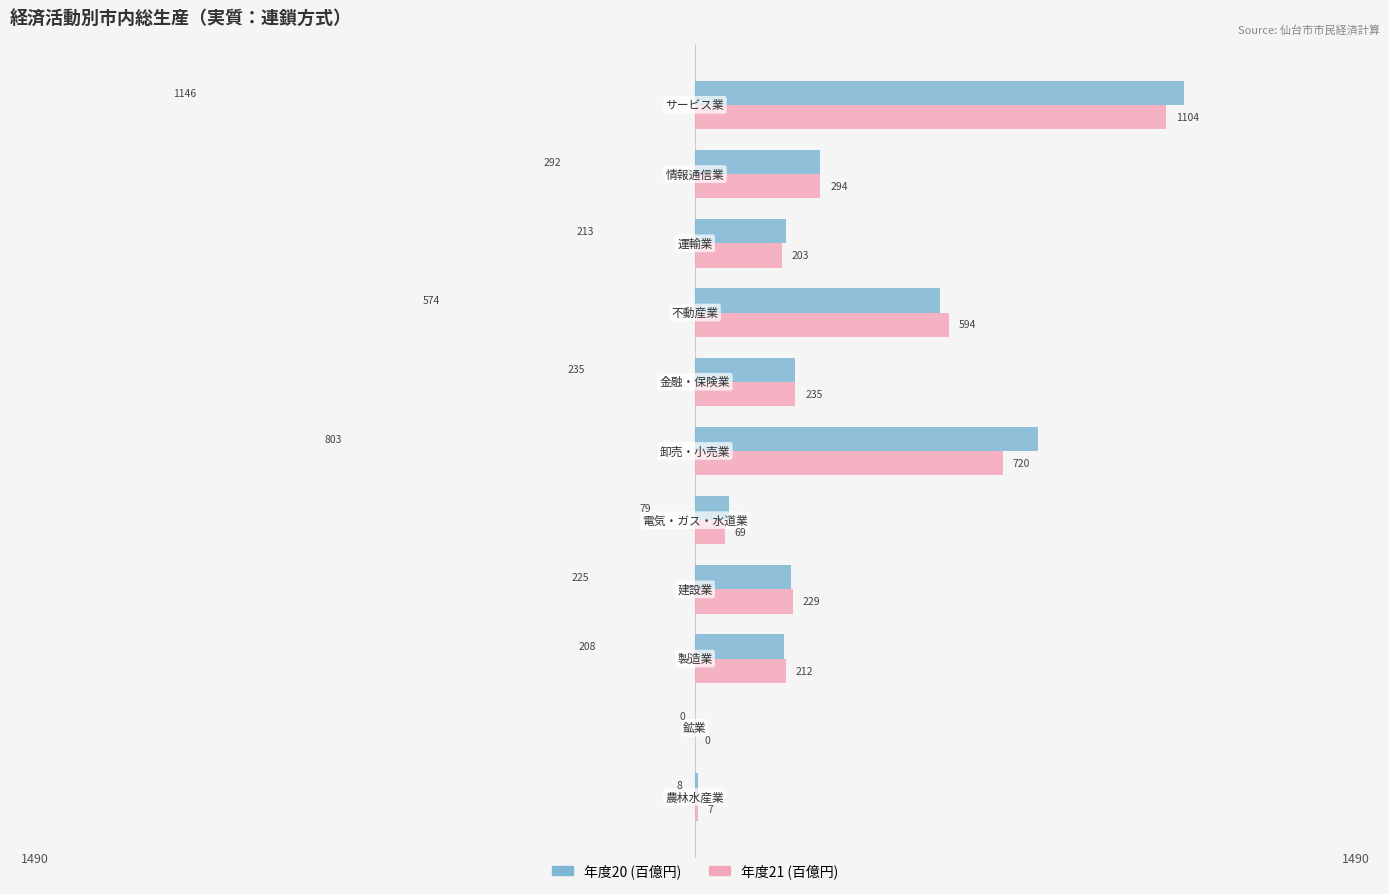

What is the greatest value displayed?

1145.8